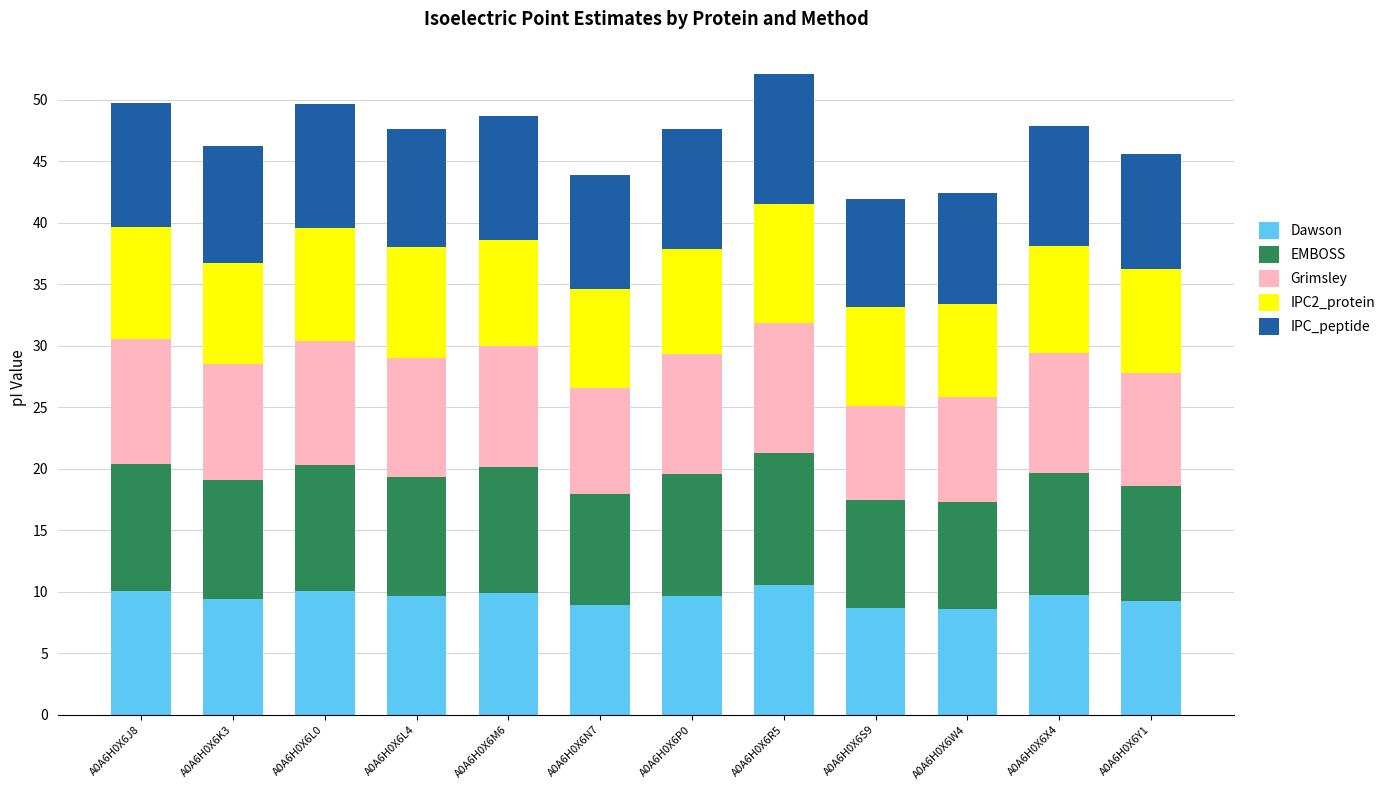

What is the minimum value for Dawson?

8.6